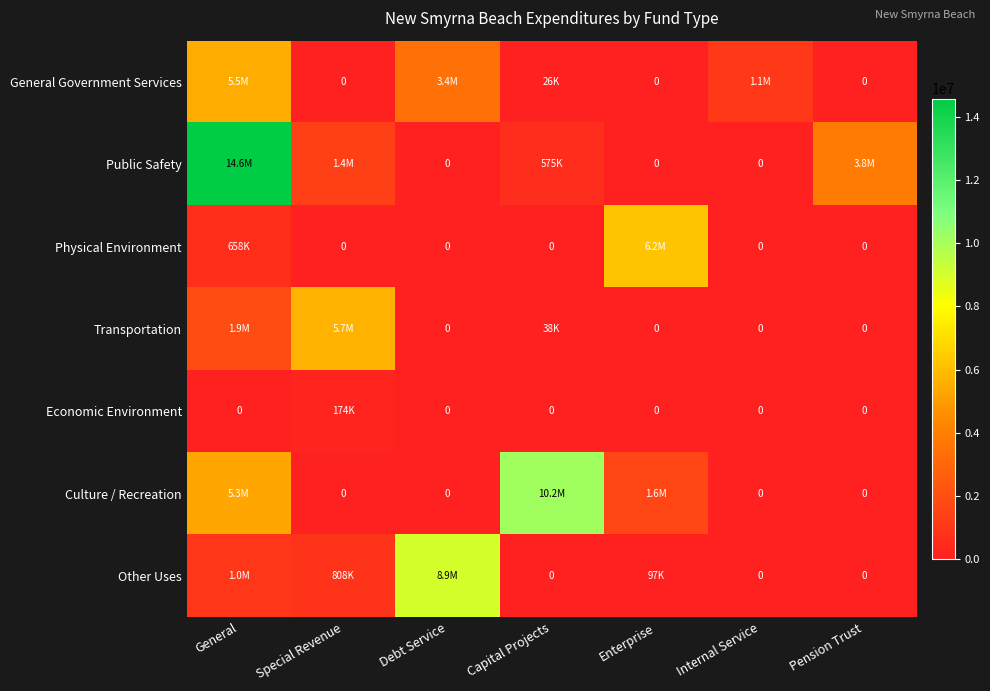

Which series has the widest spread of values?

Public Safety